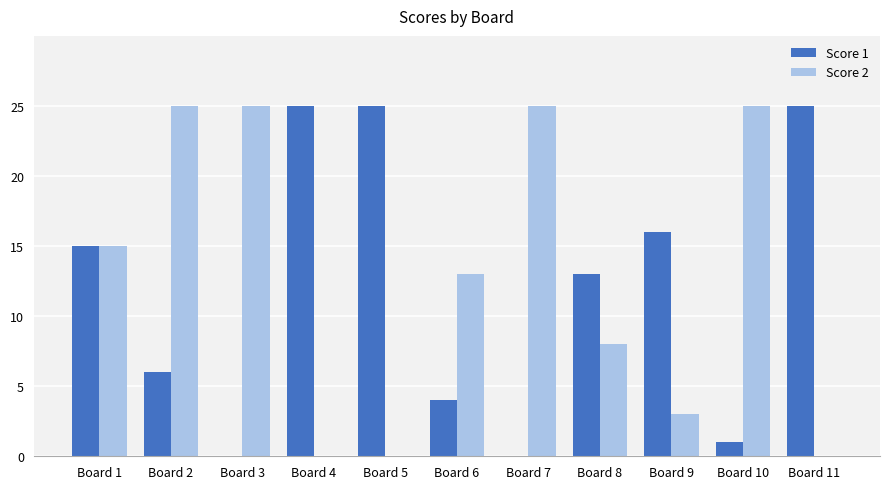

What is the total value across all series at Board 5?

25